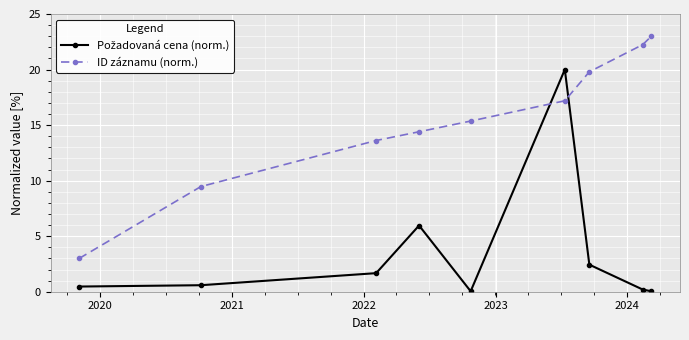

Which series has the largest total across all categories?

ID záznamu (norm.)